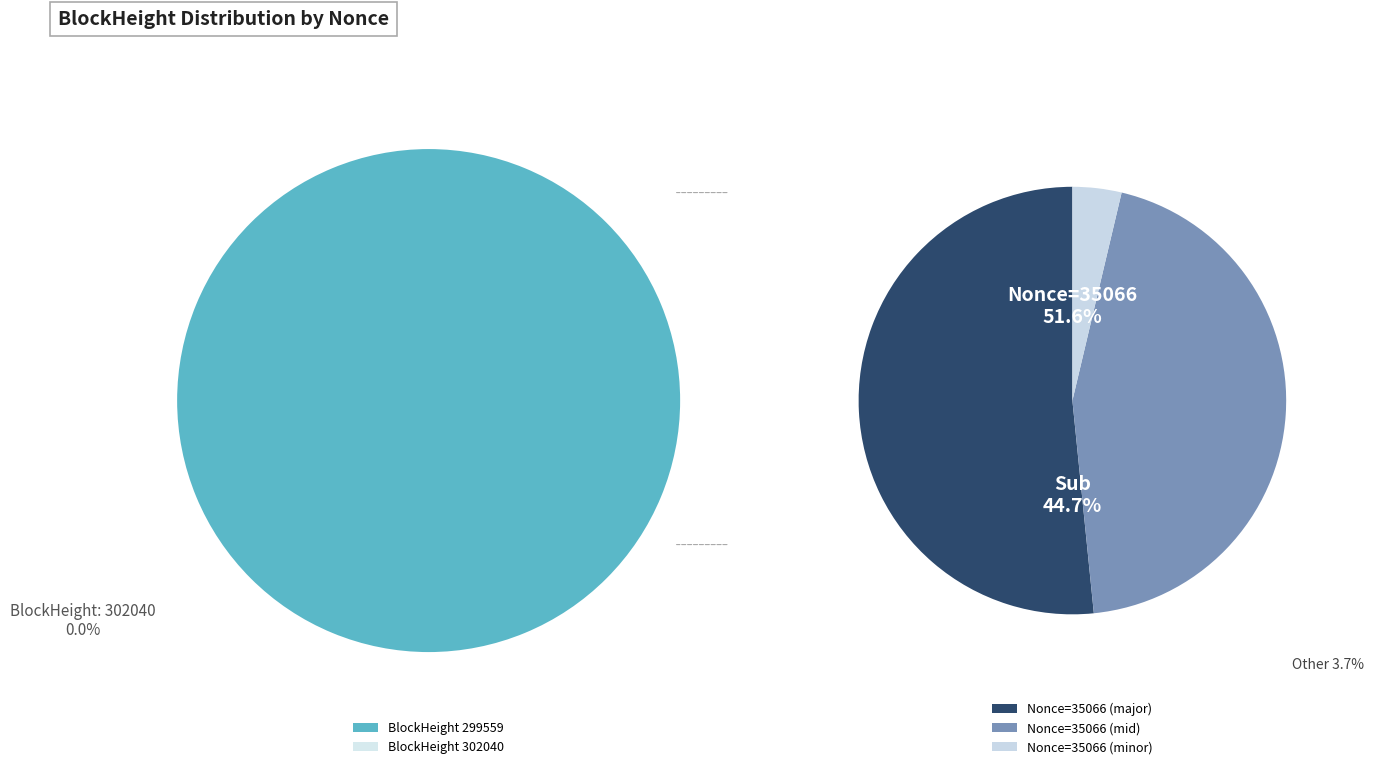

Is there any slice that represents more than half of the pie?

Yes